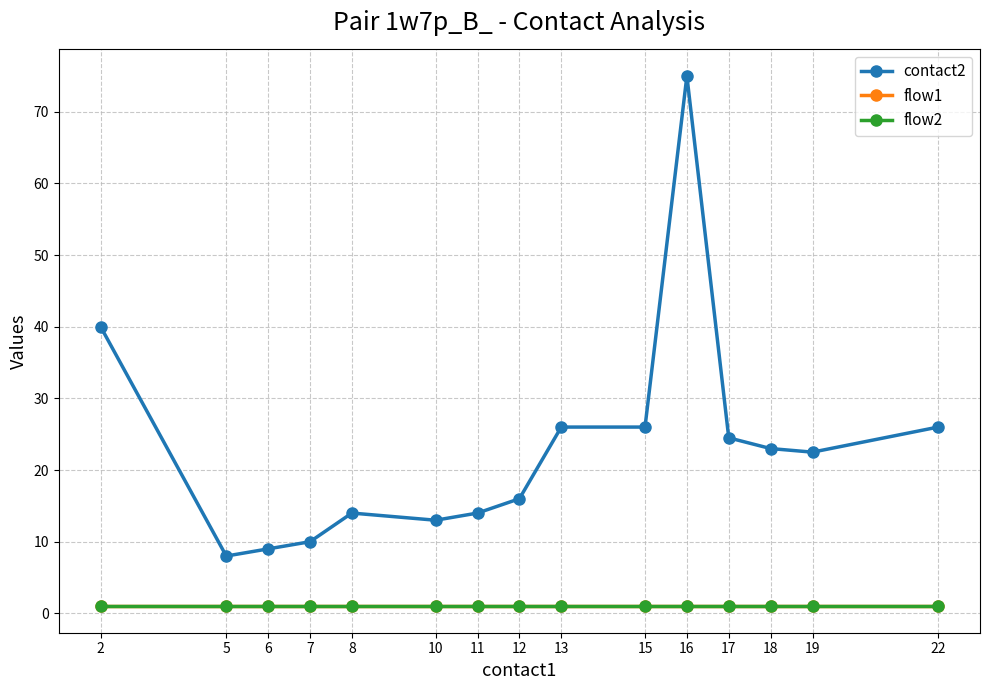

What is the total value across all series at 8?

16.0